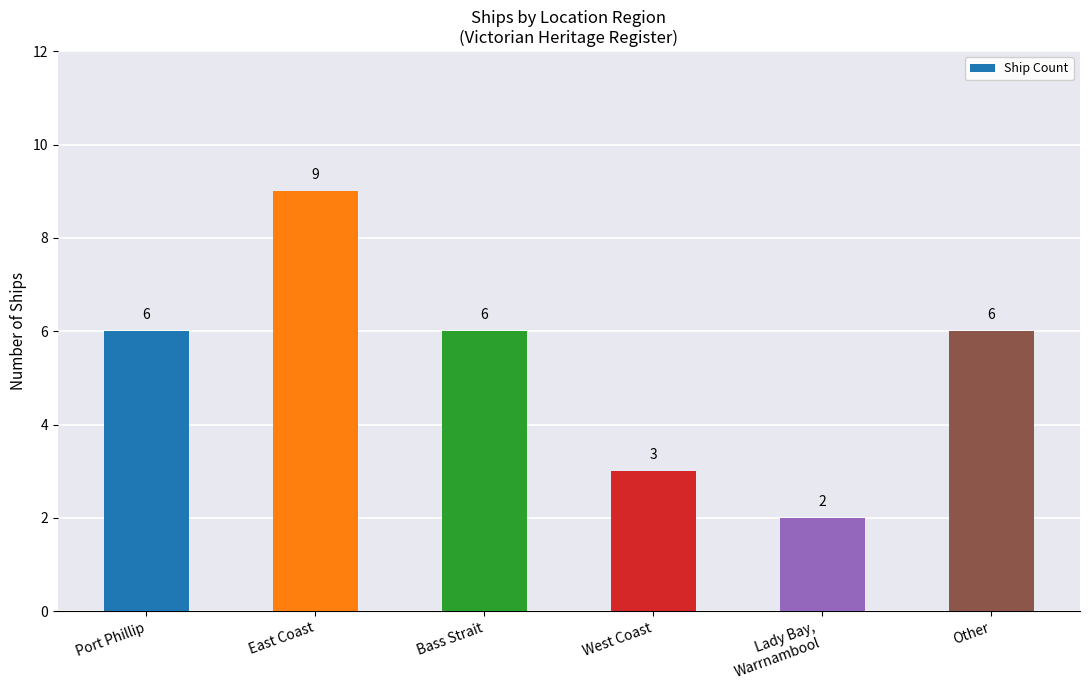

How many data points does each series have?

6